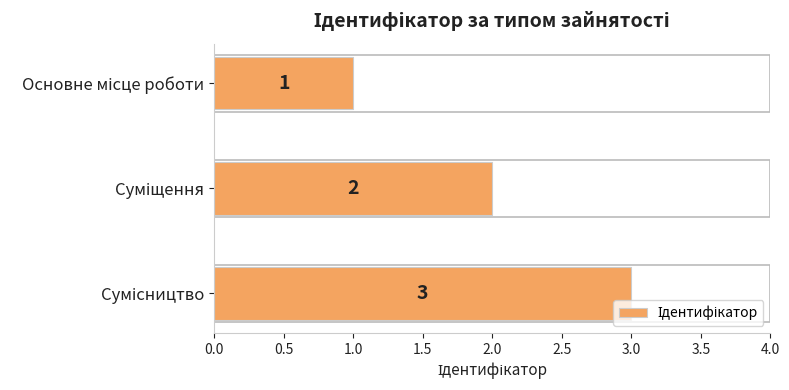

How many values are between 1 and 3?

3